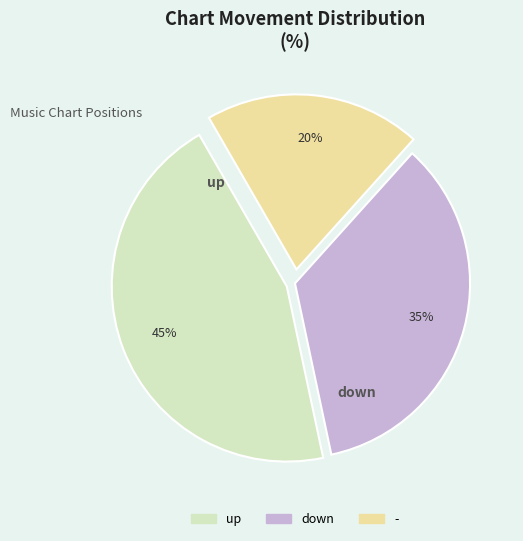

Count the number of slices in the pie.

3